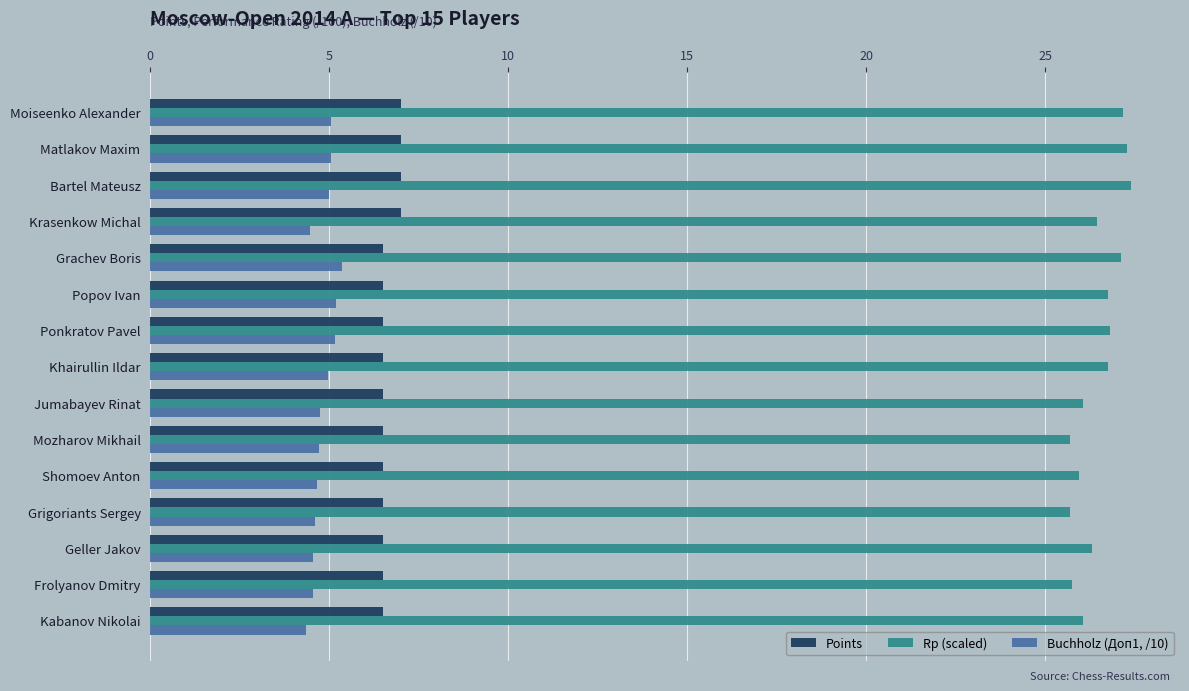

What is the average value of the Buchholz (Доп1, /10) series?

4.8